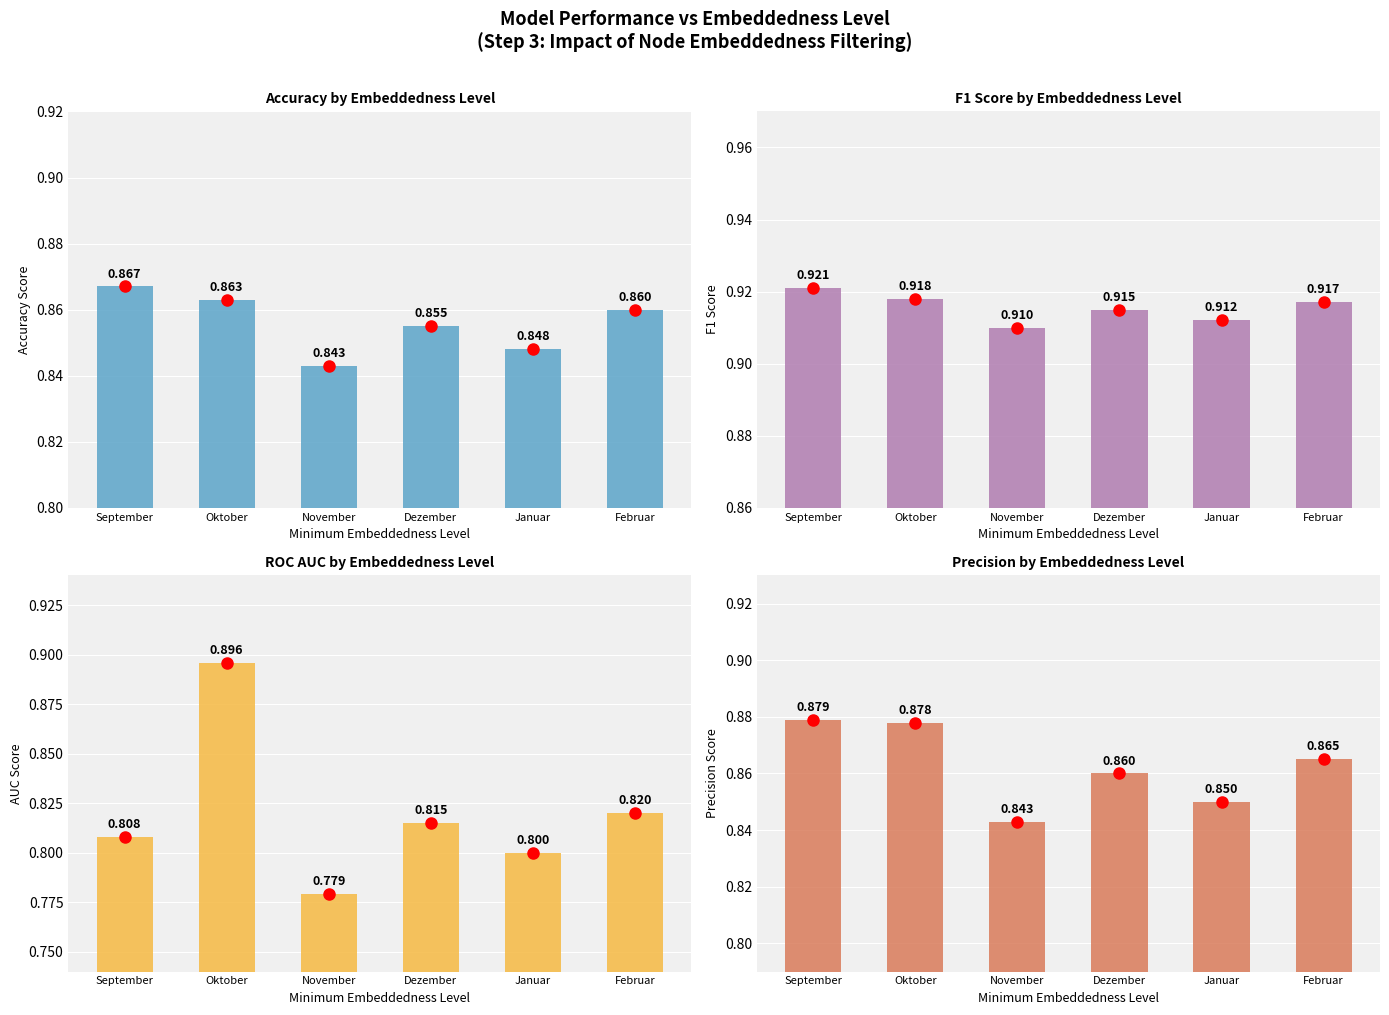

How many bars are there in each group?

4